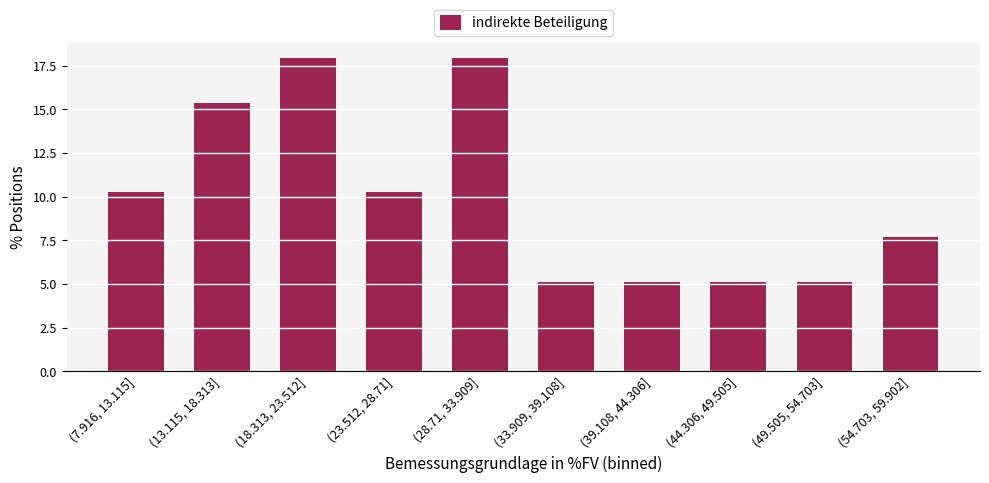

What is the sum of the values at (23.512, 28.71] and (39.108, 44.306]?

15.4